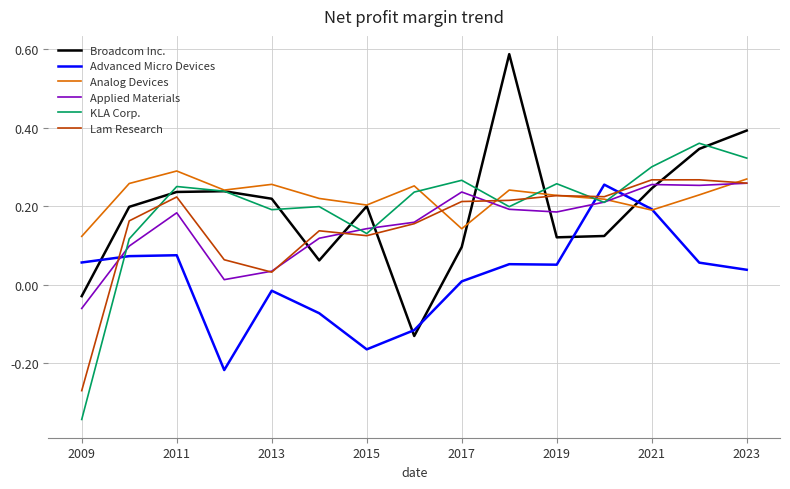

How many lines are shown in the chart?

6